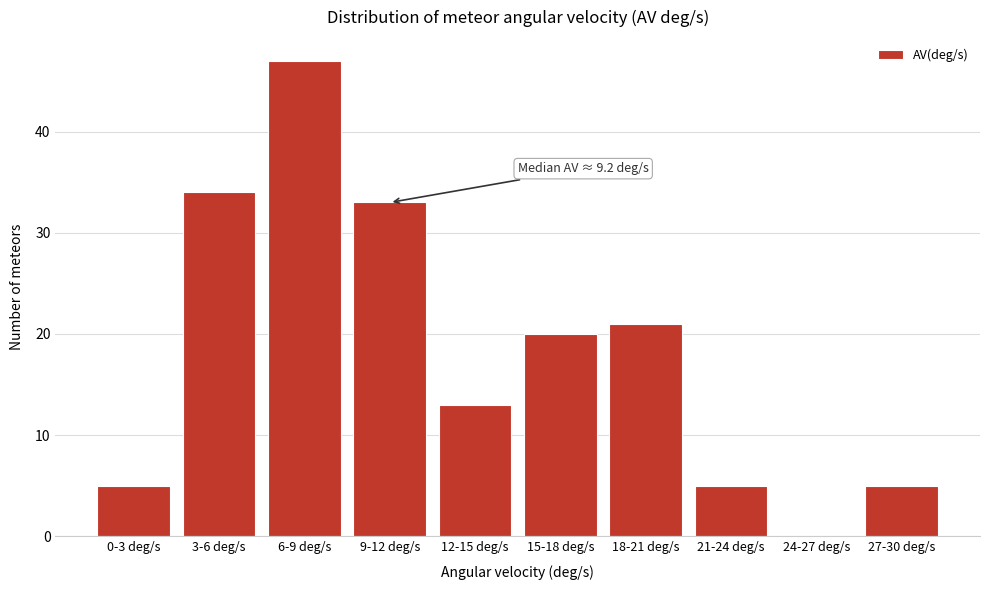

Reading left to right, what are all the values shown in this chart?

0-3 deg/s=5	3-6 deg/s=34	6-9 deg/s=47	9-12 deg/s=33	12-15 deg/s=13	15-18 deg/s=20	18-21 deg/s=21	21-24 deg/s=5	24-27 deg/s=0	27-30 deg/s=5